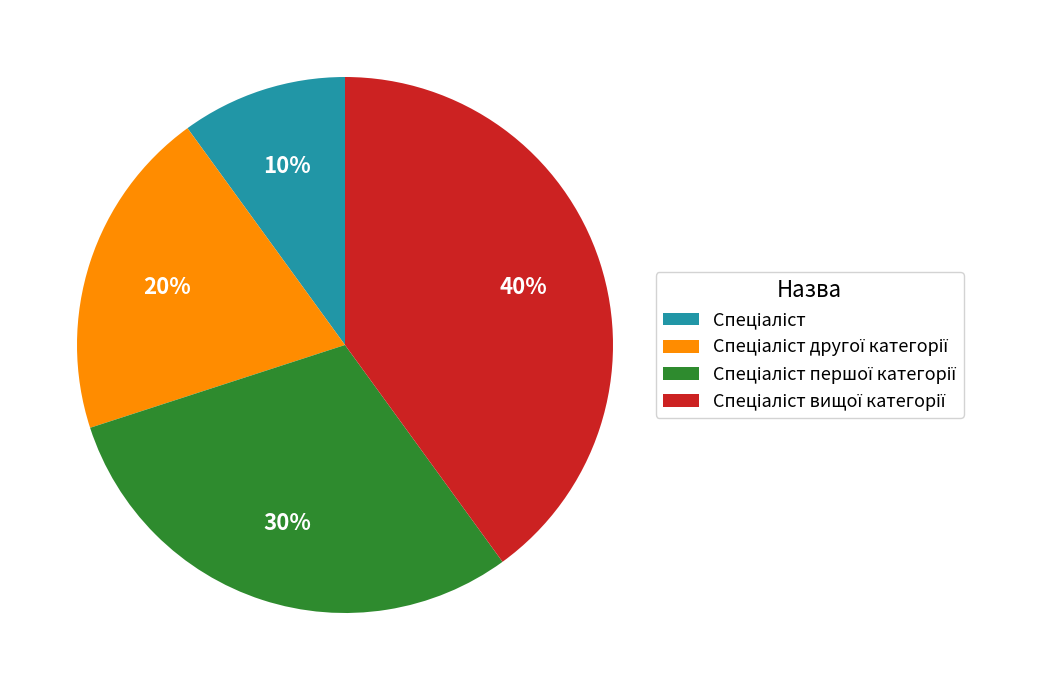

To the nearest percent, what is the average slice percentage?

25%